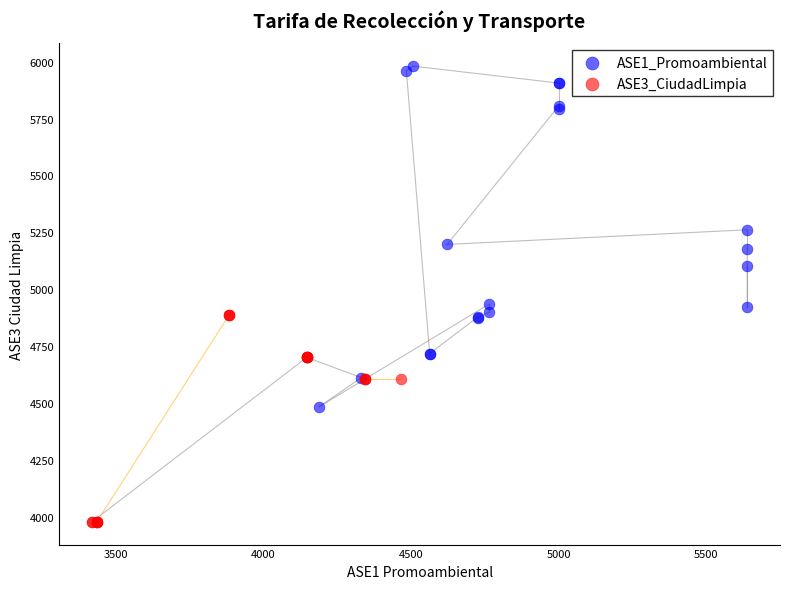

What are all the series names shown in the legend?

ASE1_Promoambiental, ASE3_CiudadLimpia